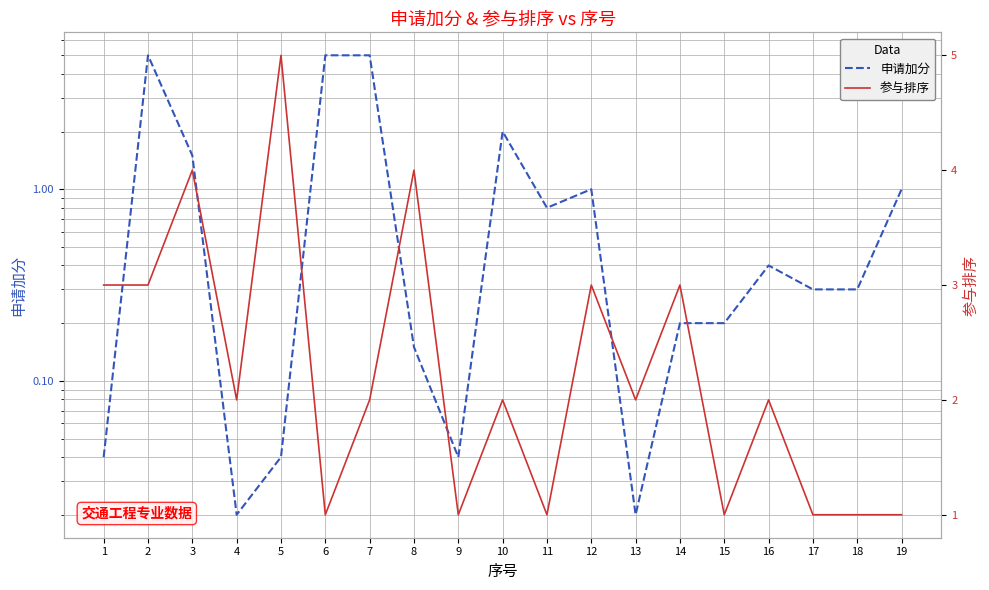

Which category has the highest value in the 参与排序 series?

5